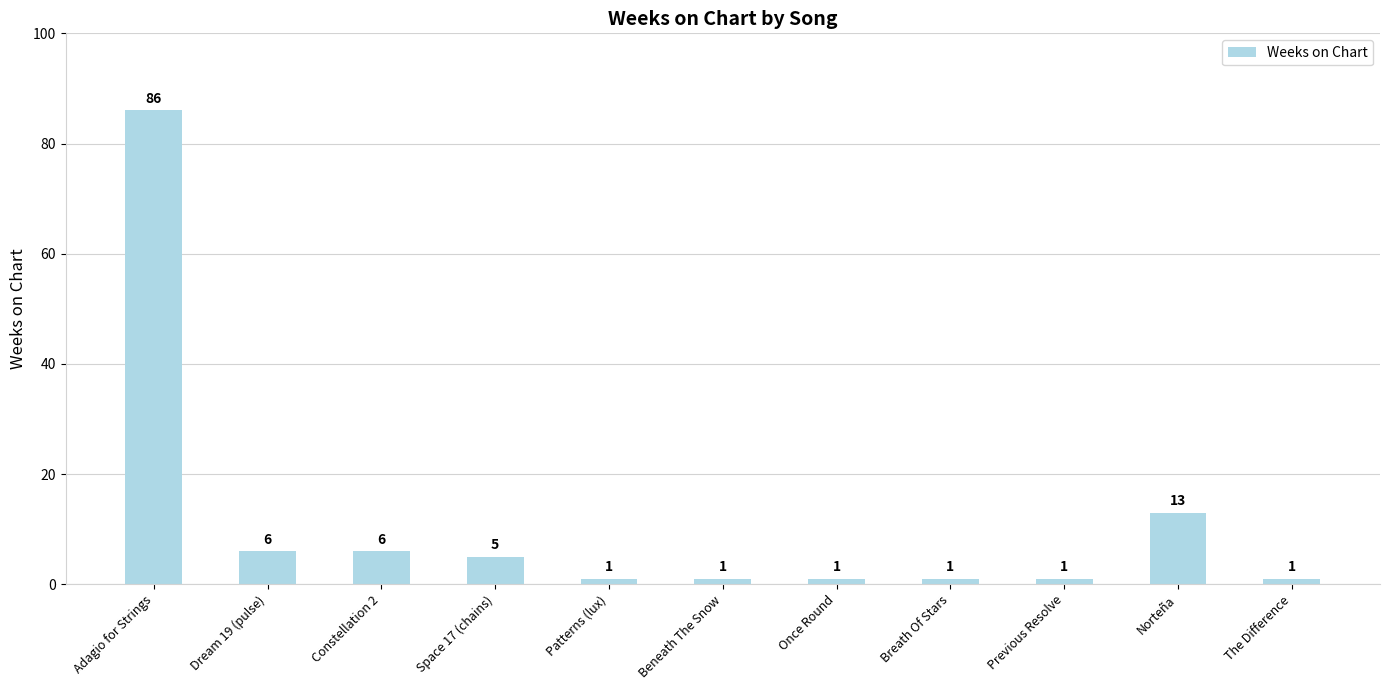

At which category does the chart reach its peak across all series?

Adagio for Strings